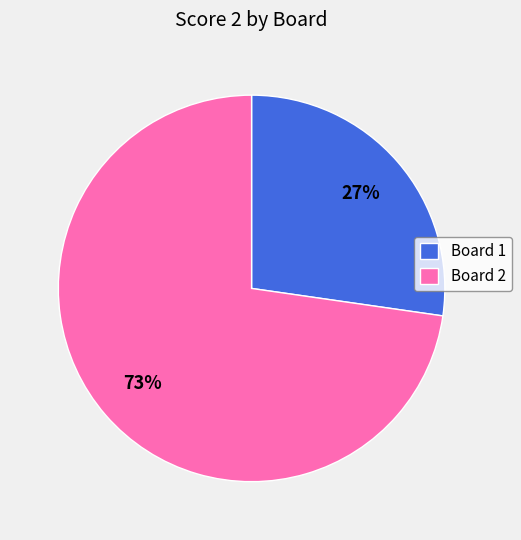

Which has a higher value, Board 2 or Board 1?

Board 2